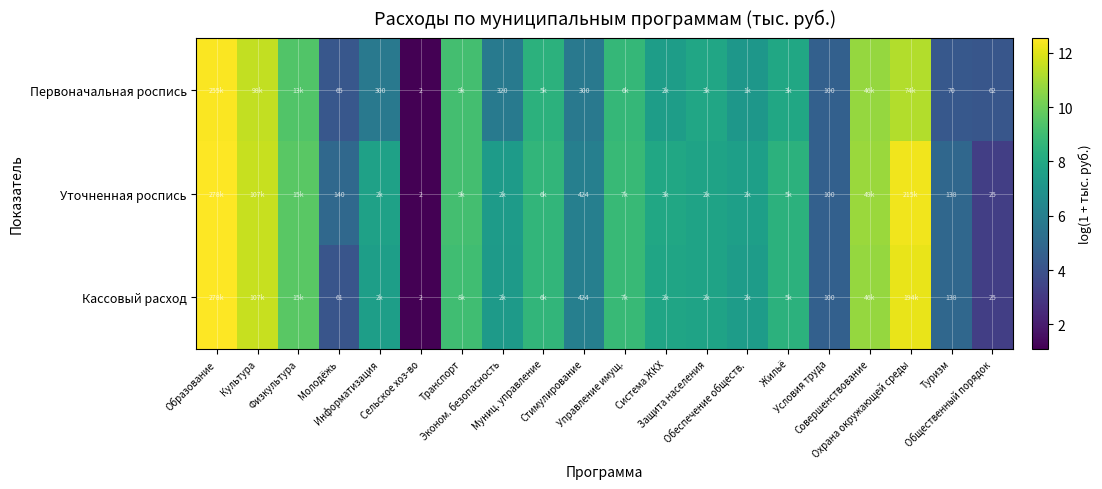

At which label is Первоначальная роспись closest to 6?

Эконом. безопасность